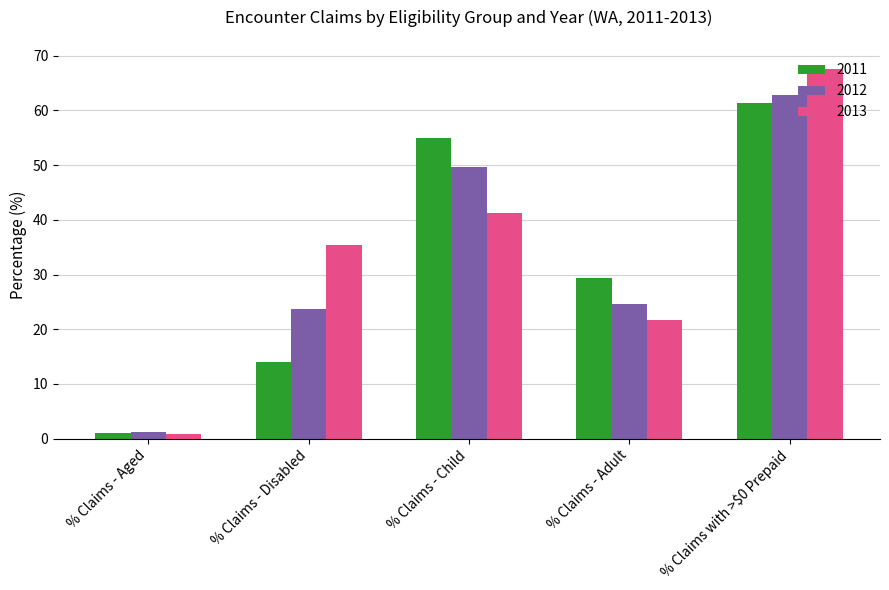

Which series has the largest total across all categories?

2013